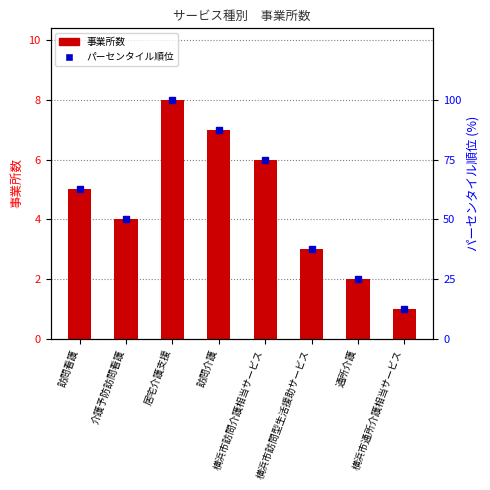

Reading left to right, list all the values displayed in this chart.

事業所数: 5.0	4.0	8.0	7.0	6.0	3.0	2.0	1.0
パーセンタイル順位: 62.5	50.0	100.0	87.5	75.0	37.5	25.0	12.5